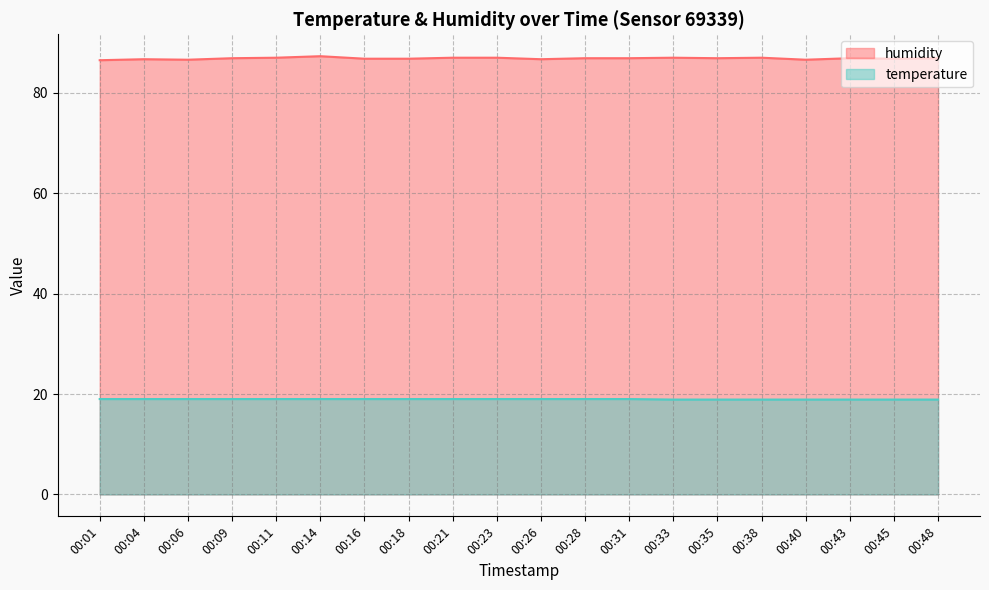

What is the value of the temperature point at the 13th from the left?

19.0